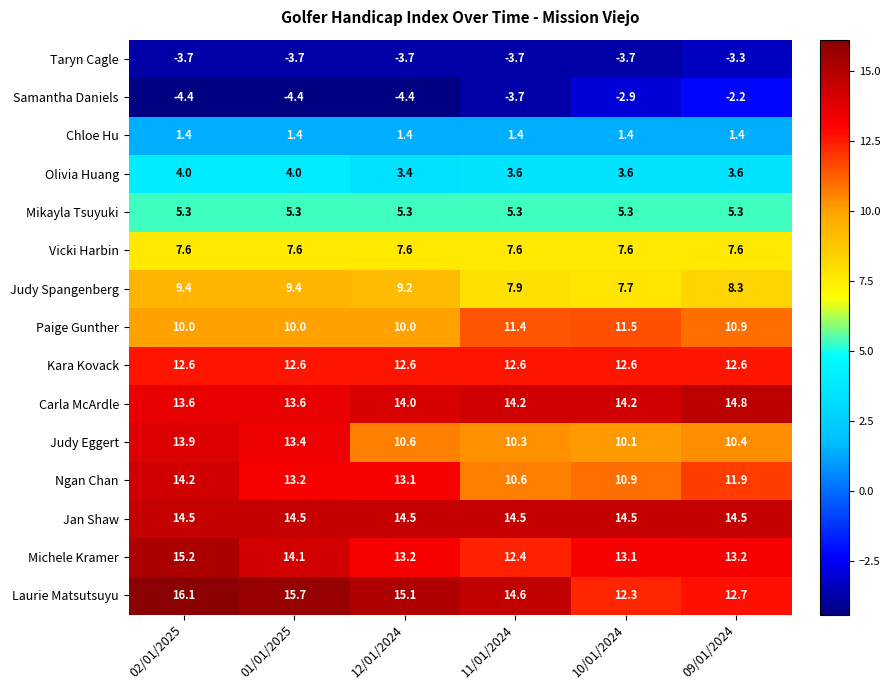

What is the difference between the highest and lowest values at 11/01/2024?

18.3